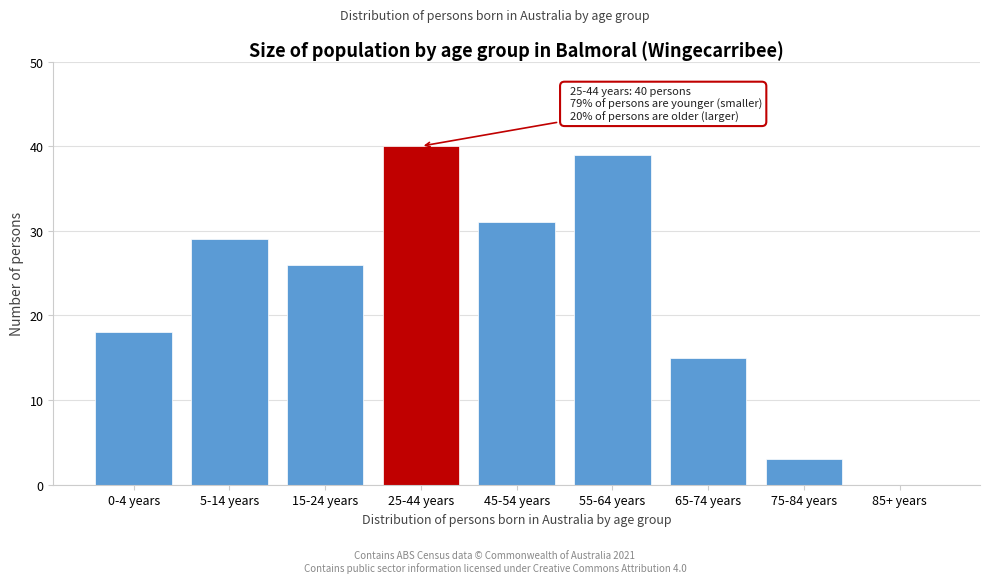

Reading left to right, extract all data points from this chart.

0-4 years=18	5-14 years=29	15-24 years=26	25-44 years=40	45-54 years=31	55-64 years=39	65-74 years=15	75-84 years=3	85+ years=0